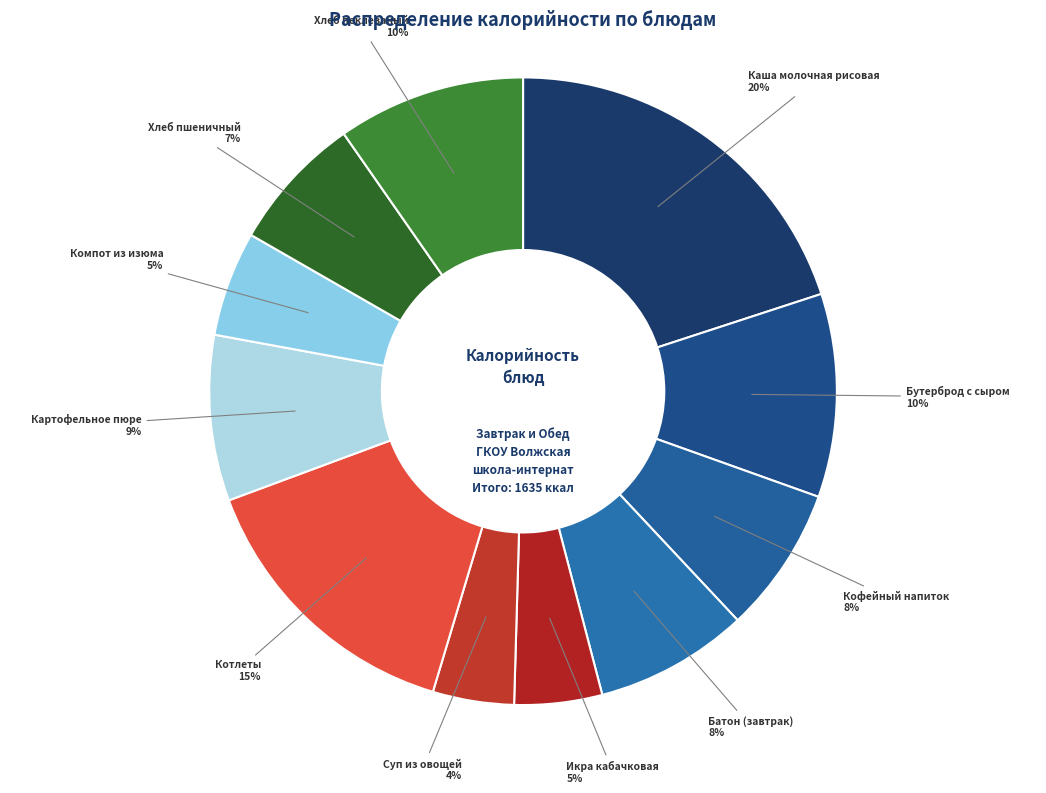

Count the number of slices in the pie.

11